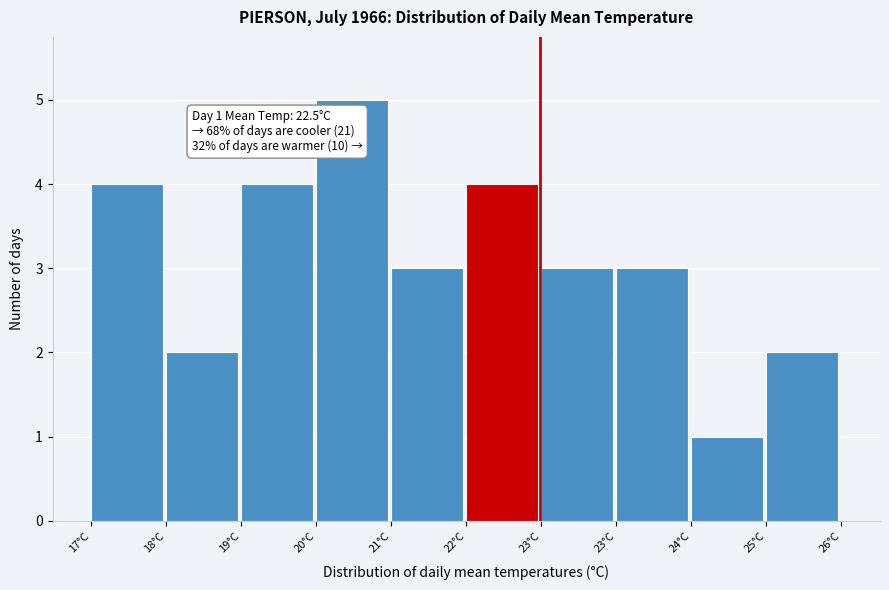

Does the chart contain any negative values?

No